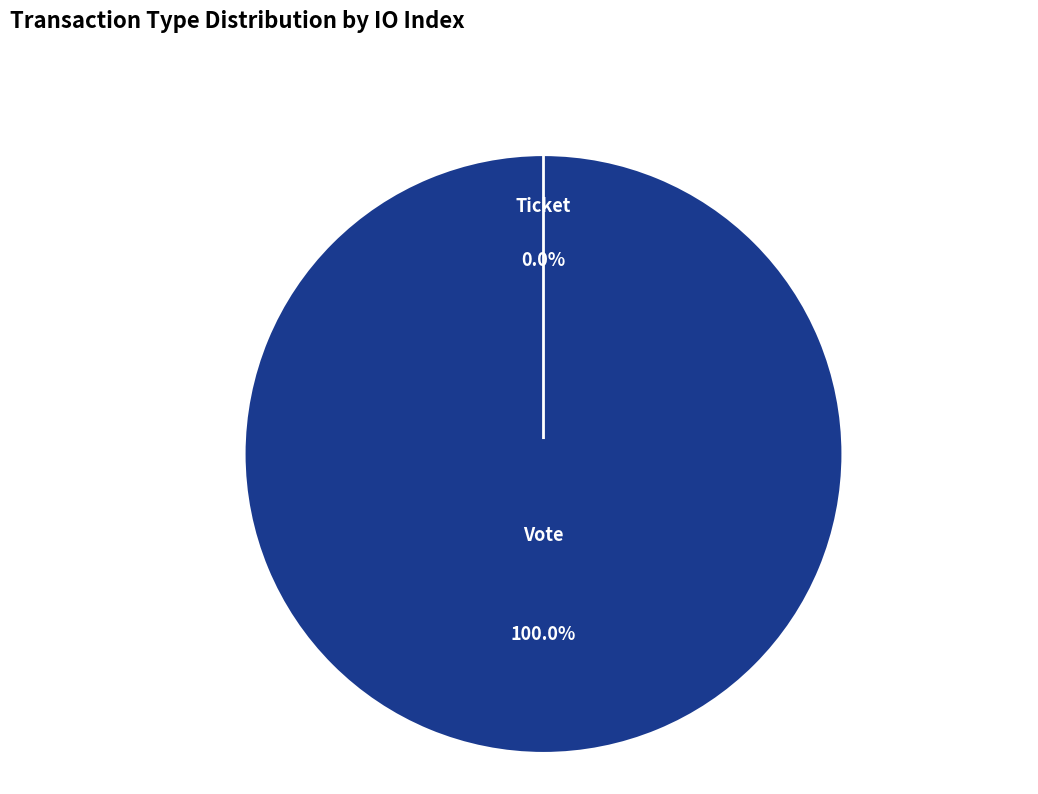

To the nearest percent, what is the difference between the largest and smallest slice percentages?

100%